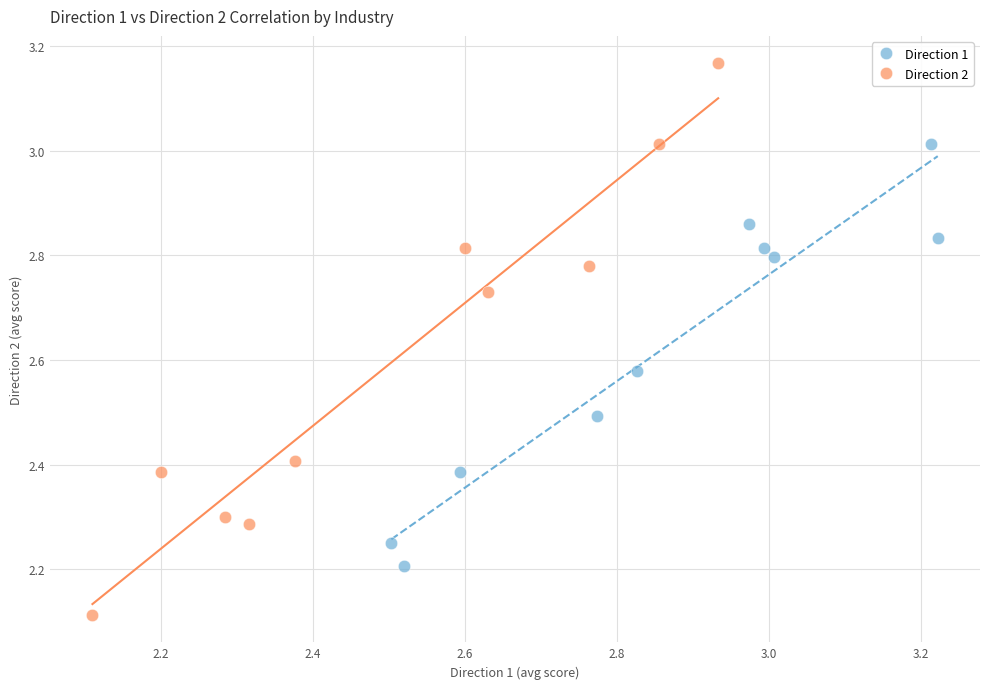

Which series contains the lowest Y value?

Direction 2